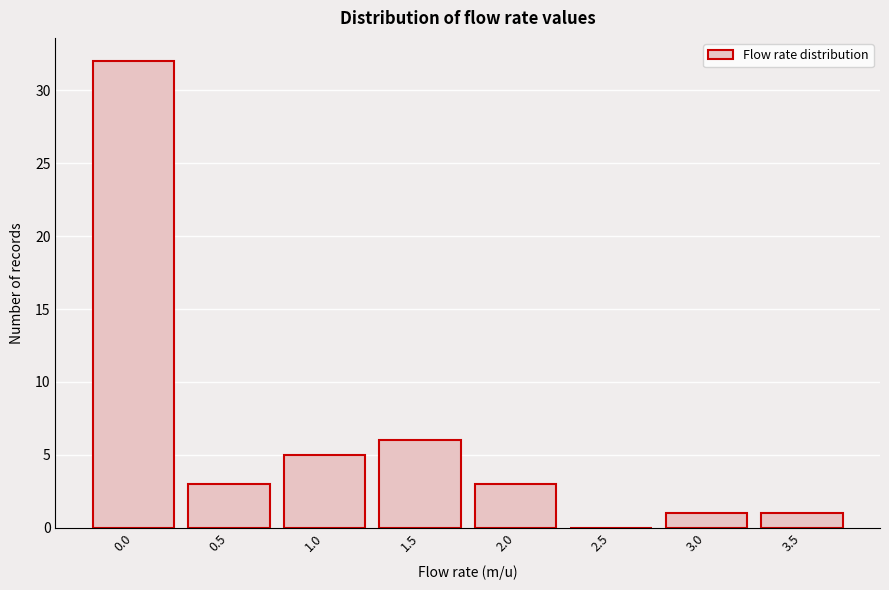

Reading left to right, what are all the values shown in this chart?

0.0=32	0.5=3	1.0=5	1.5=6	2.0=3	2.5=0	3.0=1	3.5=1